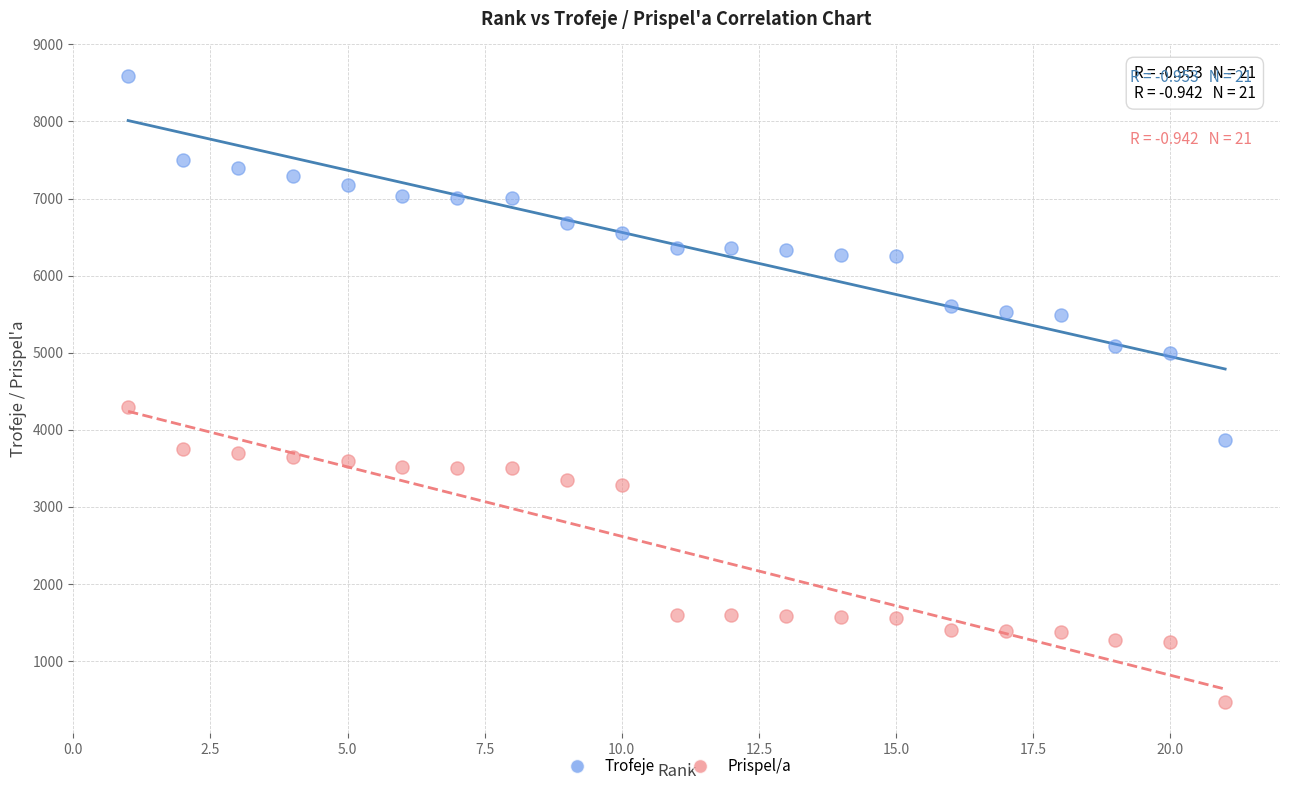

Across all data points, what is the range of X values (max minus min)?

20